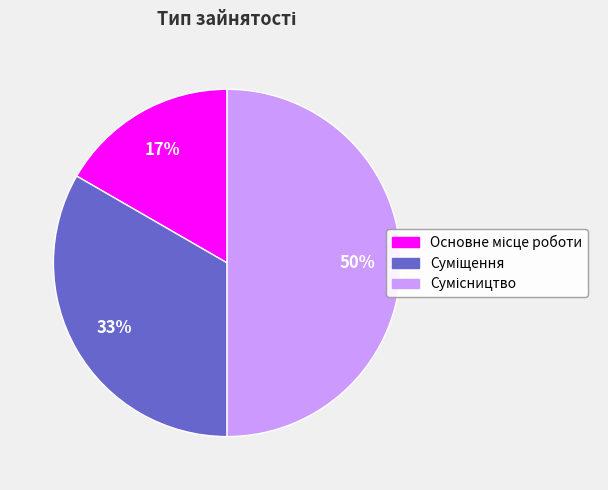

How many segments does this pie chart have?

3